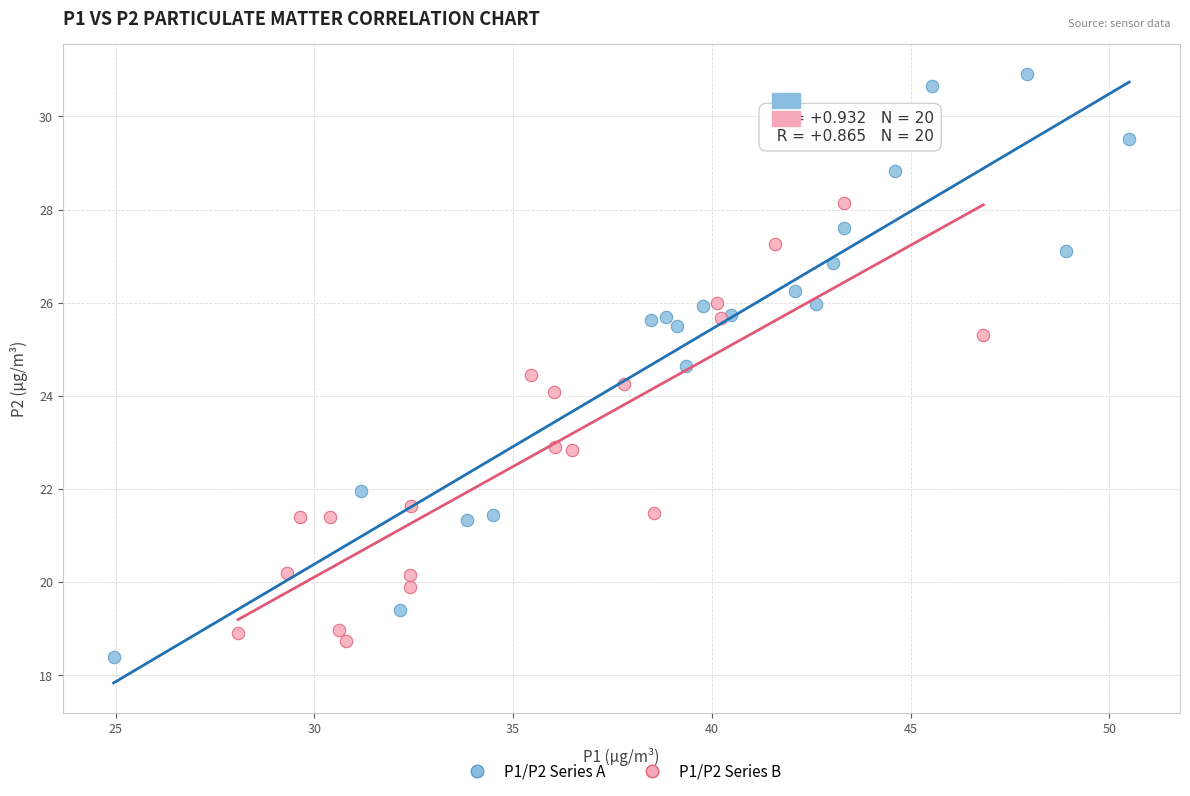

Which series reaches the maximum Y coordinate?

P1/P2 Series A